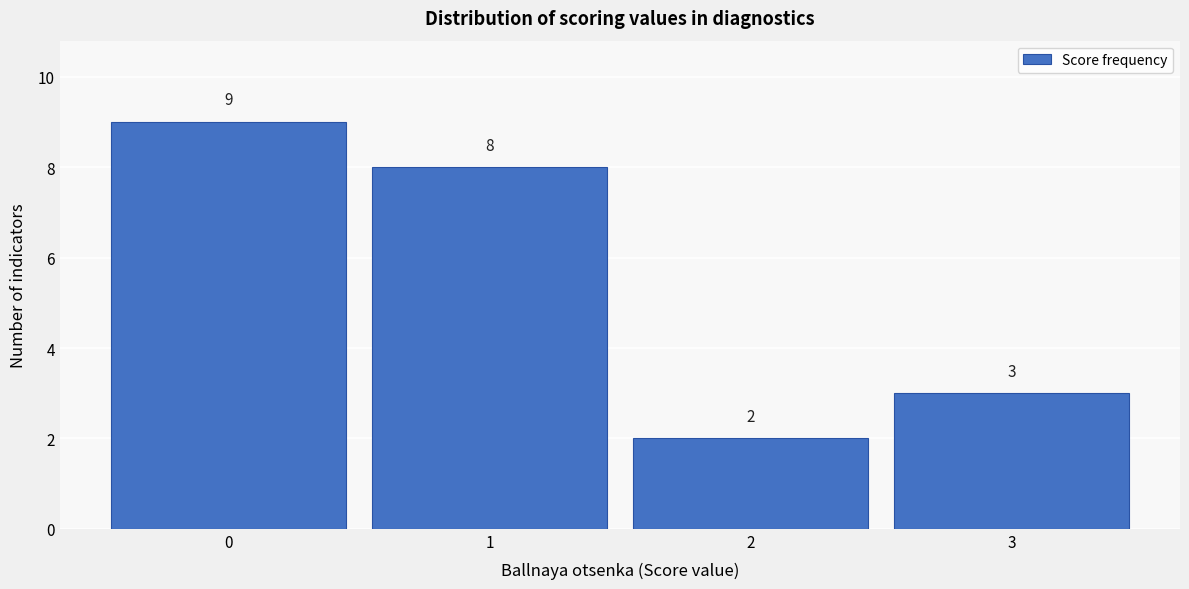

Reading left to right, transcribe this chart: for each bar, give the range it covers on the x-axis and its height.

-0.5 to 0.5: 9
0.5 to 1.5: 8
1.5 to 2.5: 2
2.5 to 3.5: 3